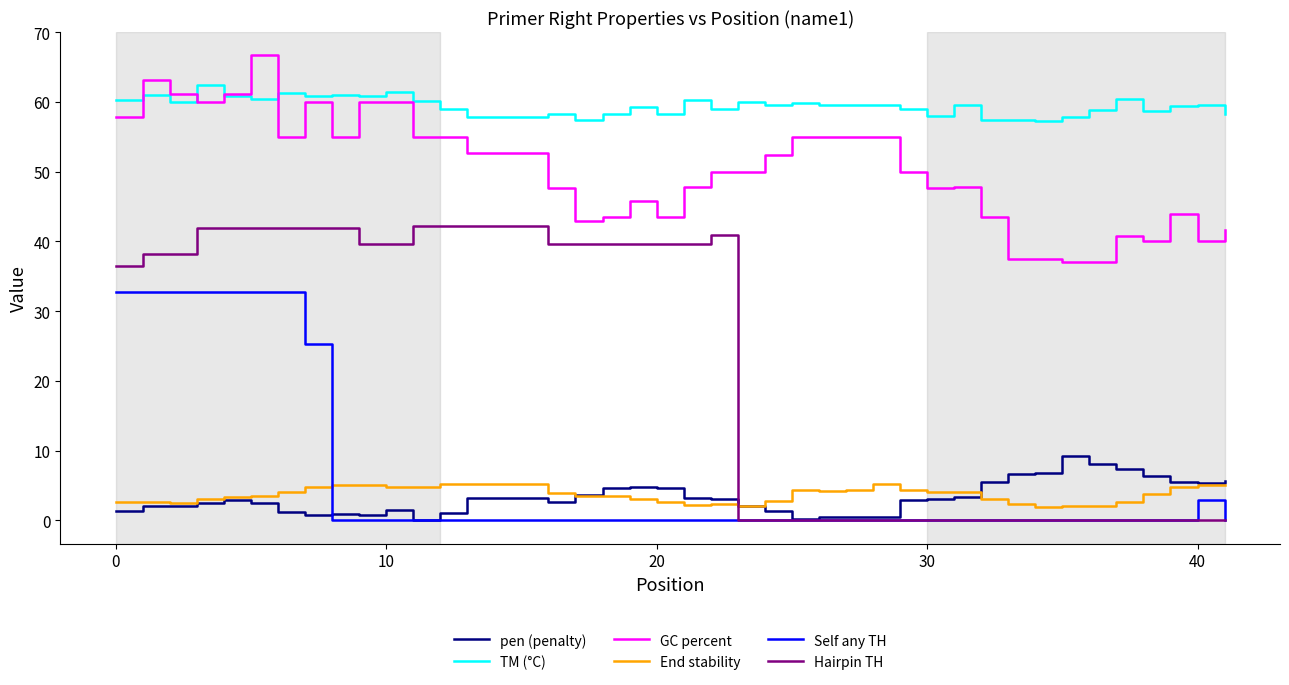

True or false: TM (°C) and Hairpin TH cross at least once.

False